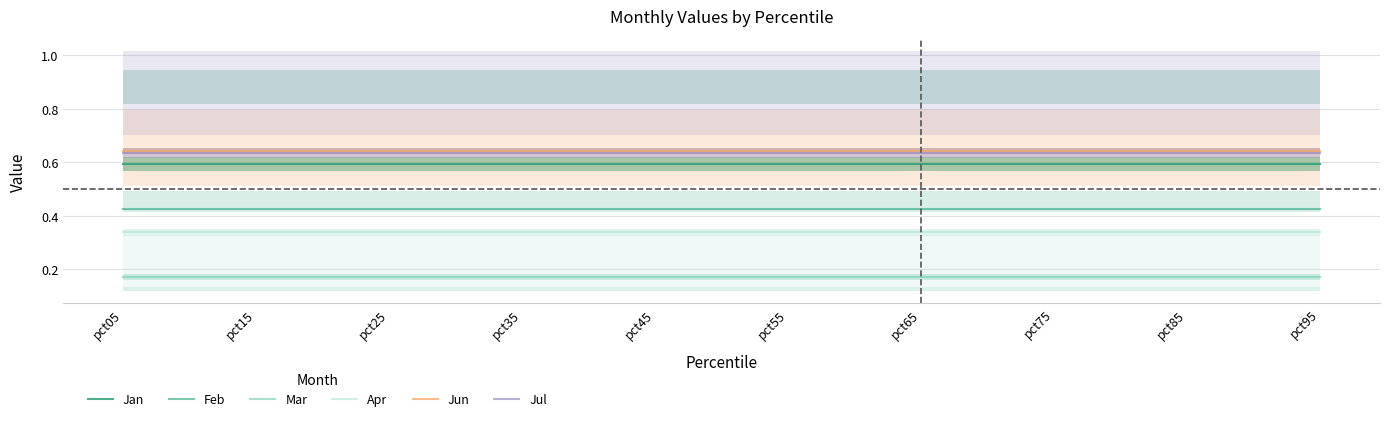

List the labels in order of Jan value, smallest first.

pct05, pct15, pct25, pct35, pct45, pct55, pct65, pct75, pct85, pct95